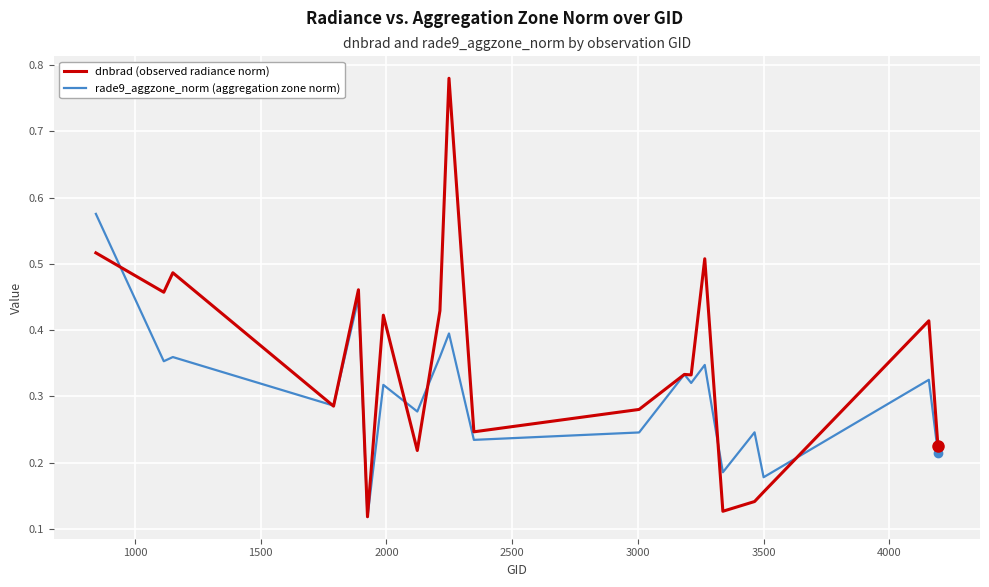

What is the sum of all rade9_aggzone_norm (aggregation zone norm) values?

6.1